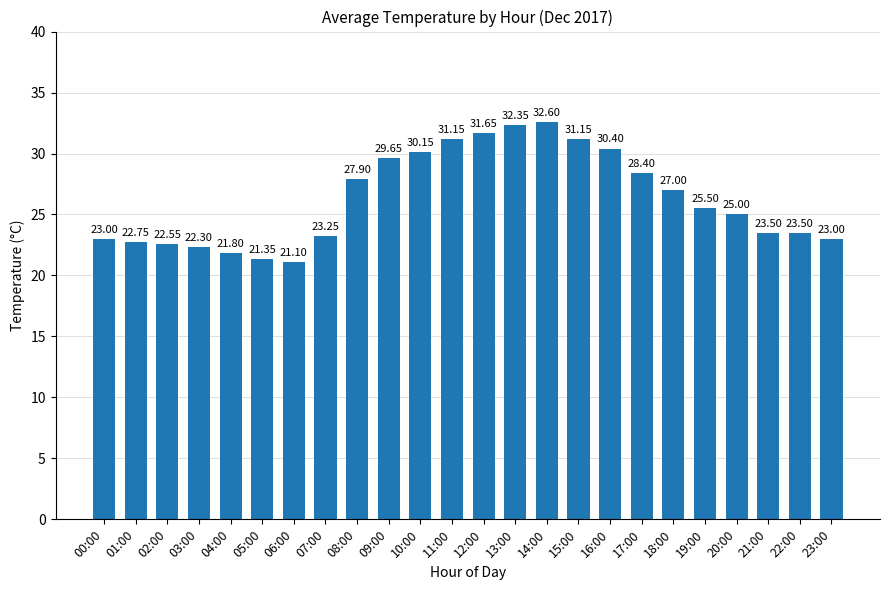

What is the difference between the second highest and second lowest values?

11.0